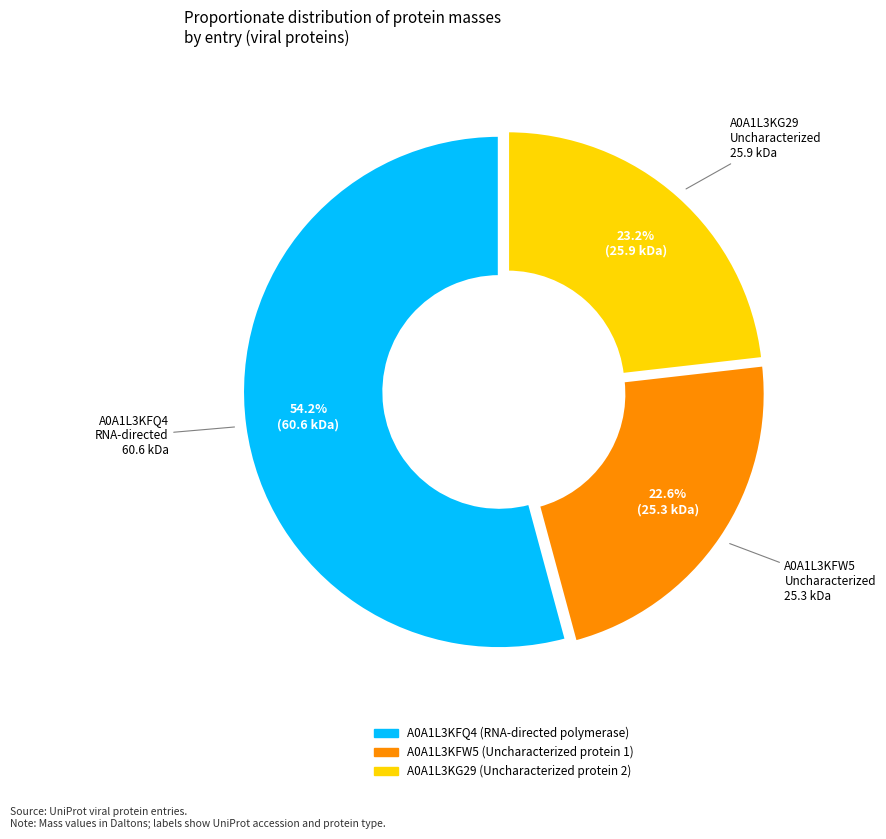

Does any single category account for the majority?

Yes